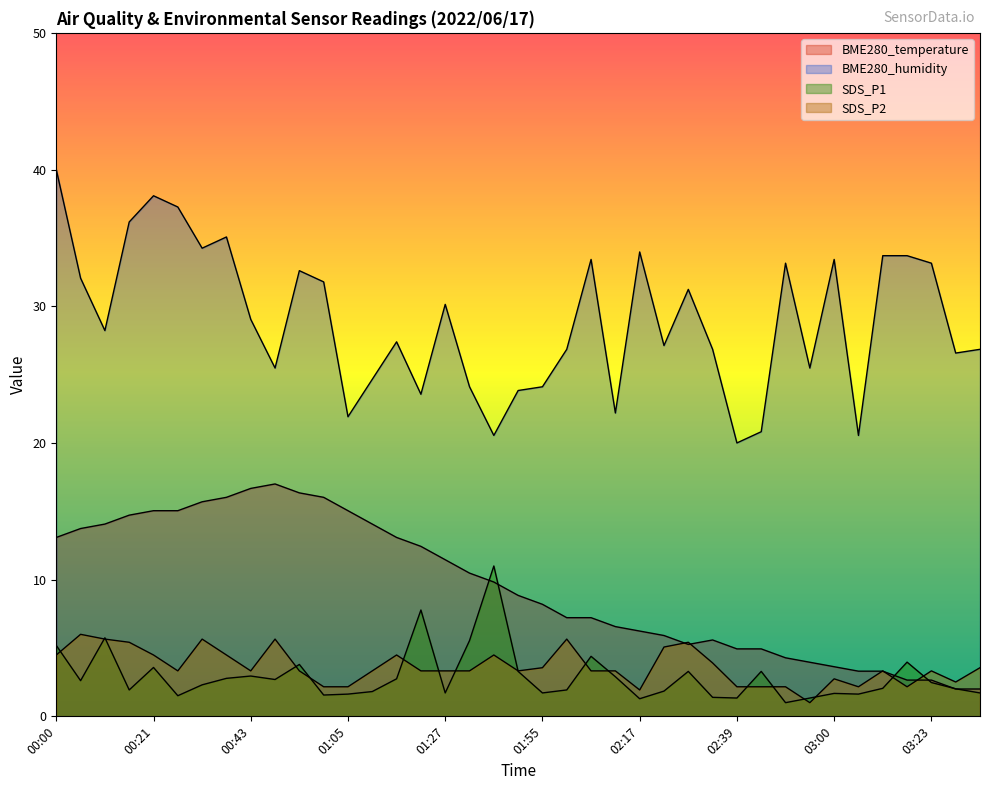

What is the difference between the maximum and second lowest values in the BME280_humidity series?

19.5